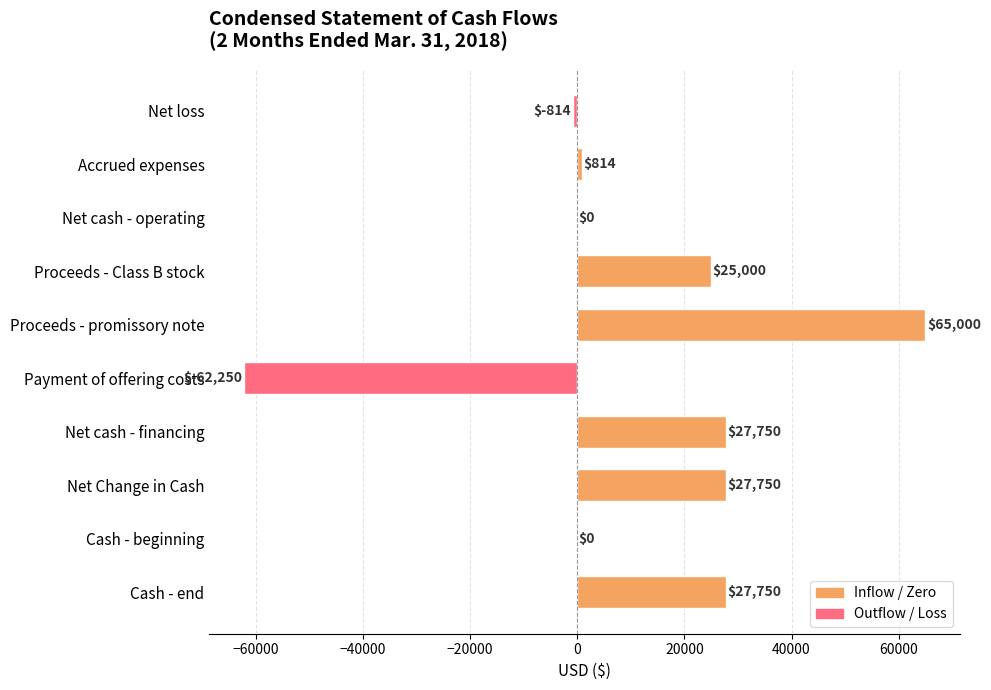

What is the sum of all values?

111000